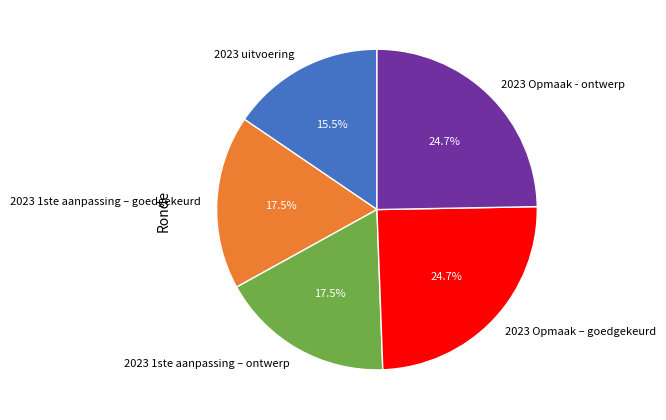

What is the smallest slice in the pie chart?

2023 uitvoering